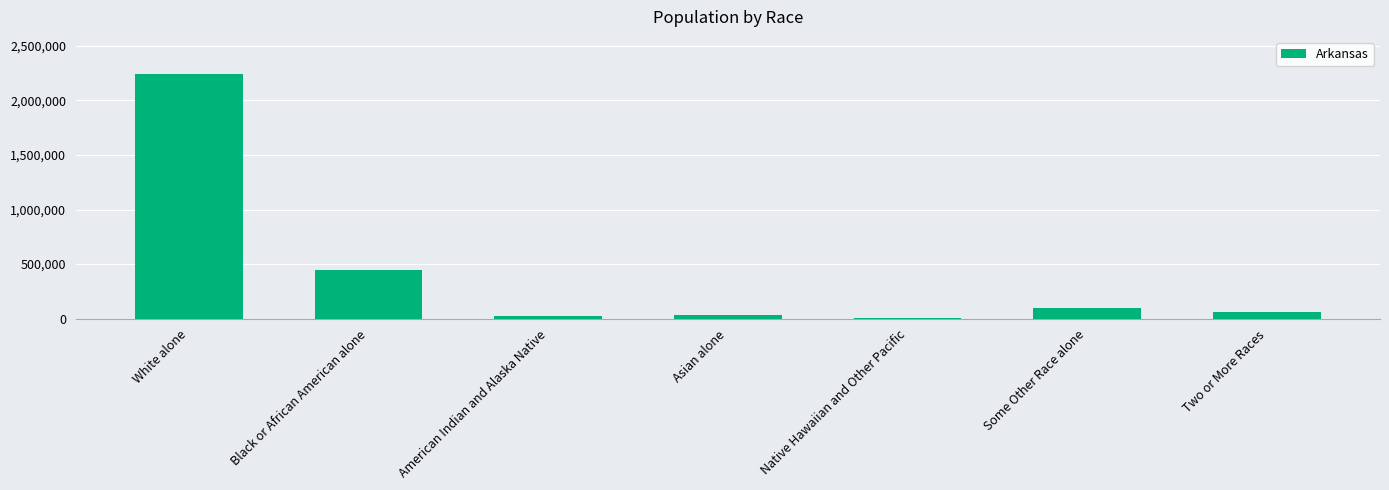

At which label is the value closest to 1125546?

Black or African American alone